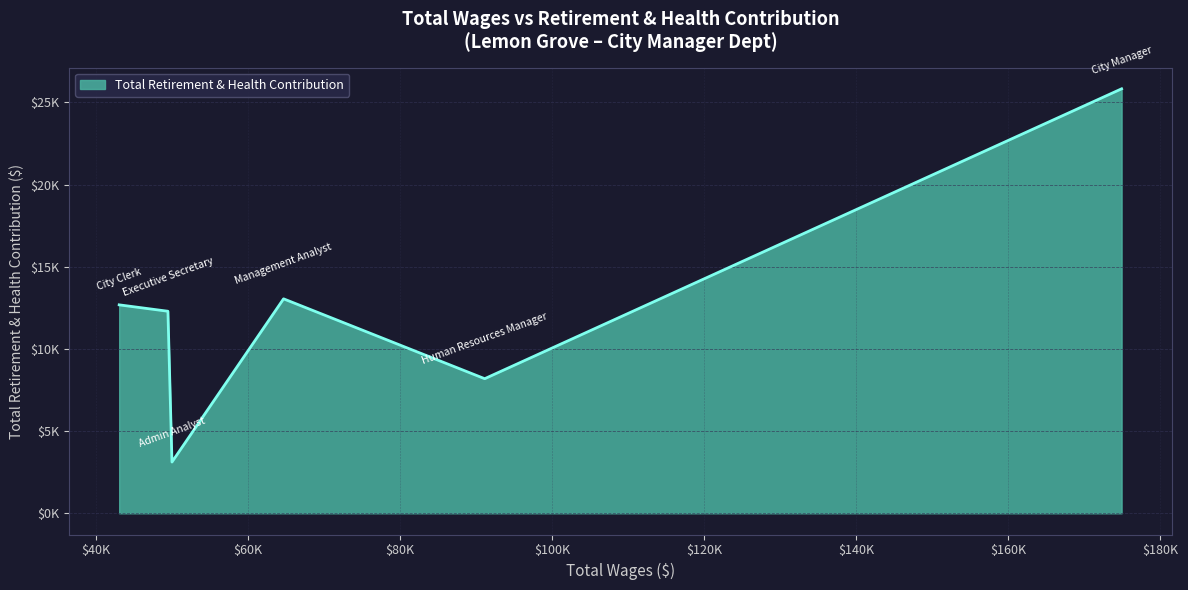

How many points are higher than both their immediate neighbors (excluding endpoints)?

1